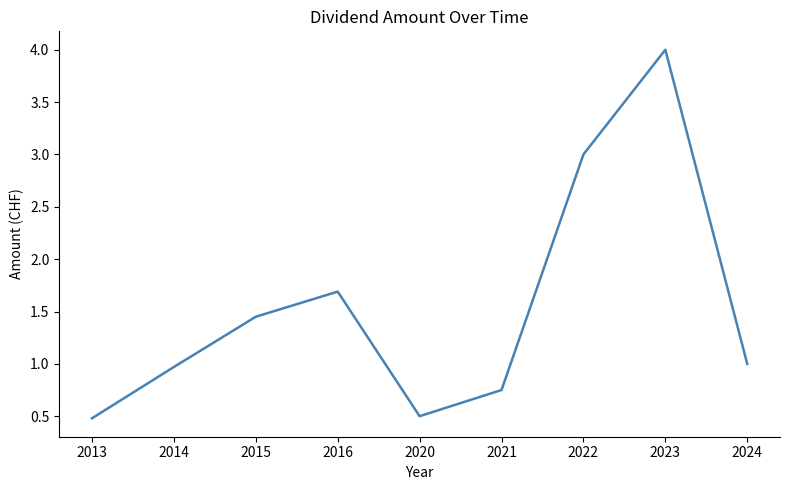

Approximately how many times larger is the value at 2014 compared to 2024?

1.0